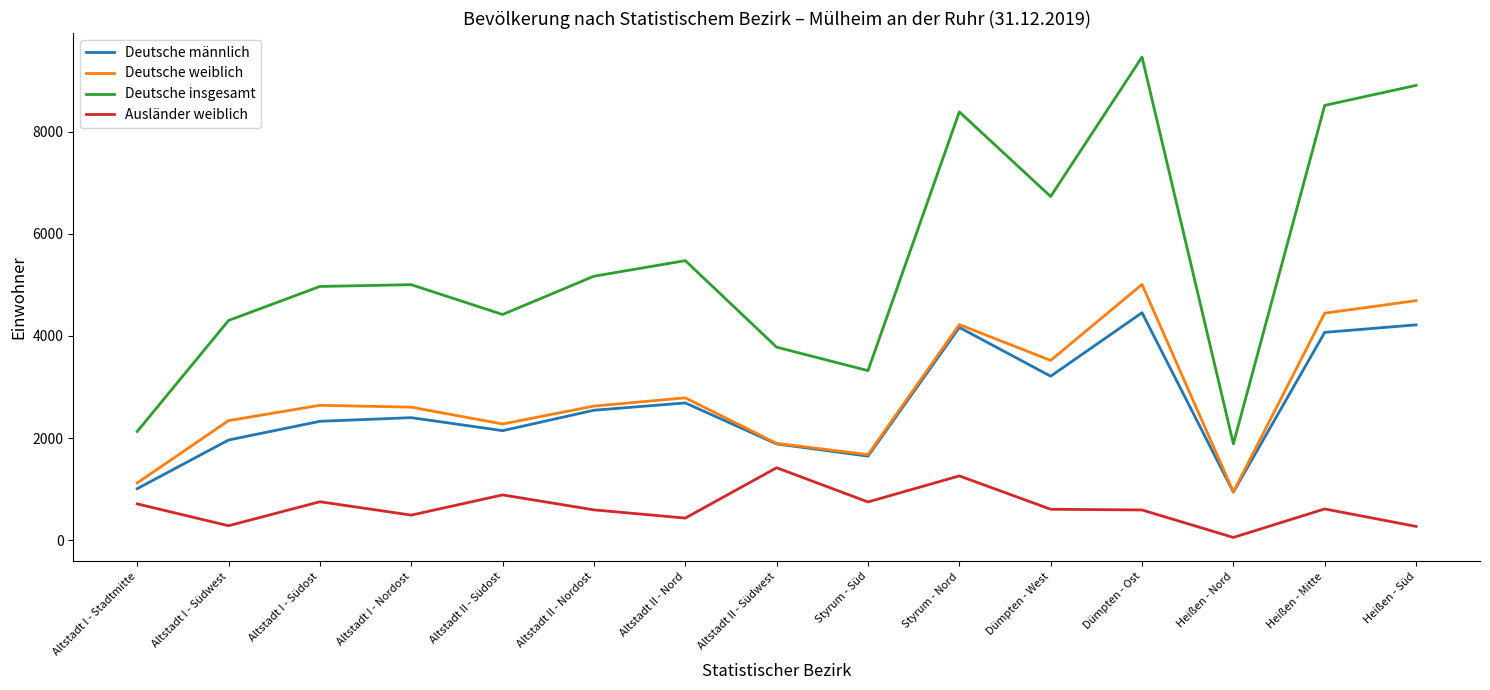

Between Styrum - Nord and Dümpten - West, which series saw the biggest shift?

Deutsche insgesamt